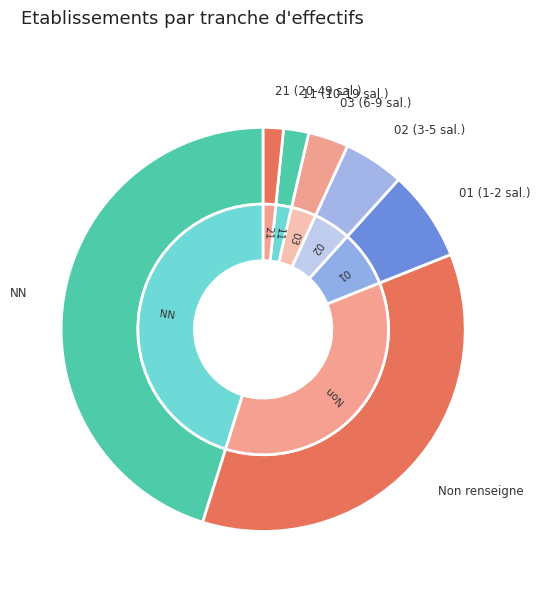

What percentage is the 21 slice, to the nearest percent?

2%